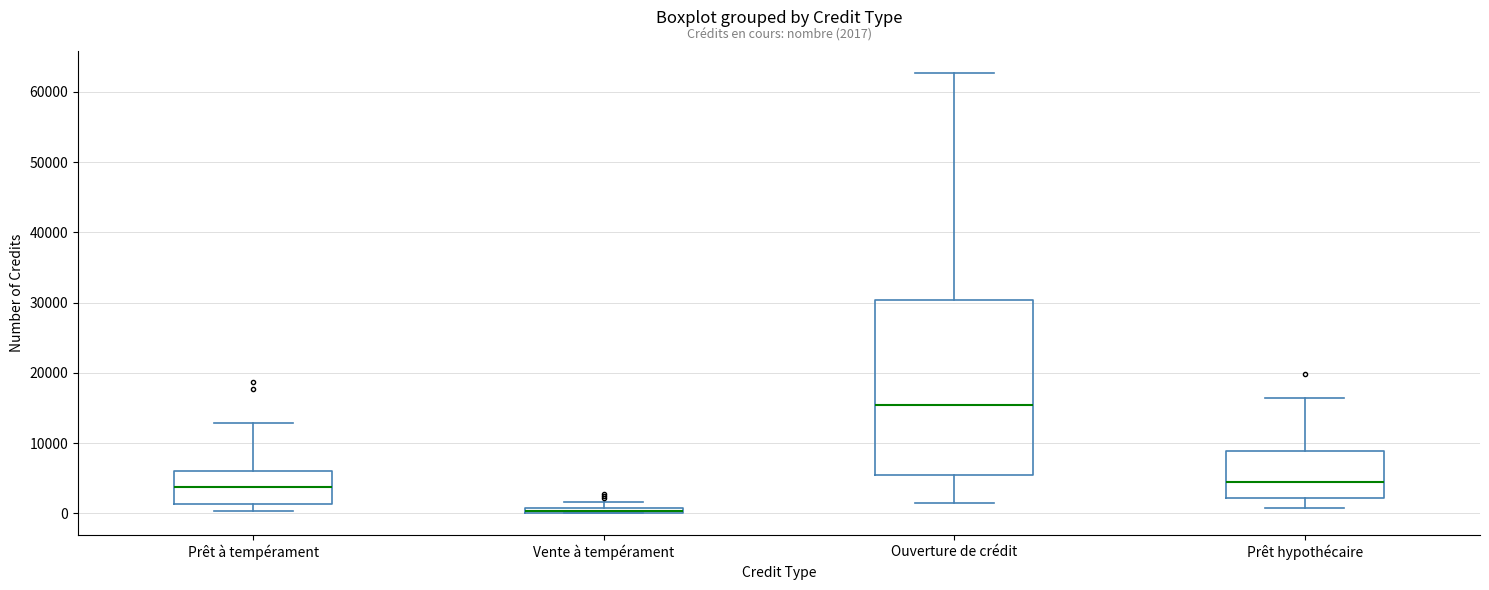

Which box is the tallest, from its lower edge to its upper edge?

Ouverture de crédit